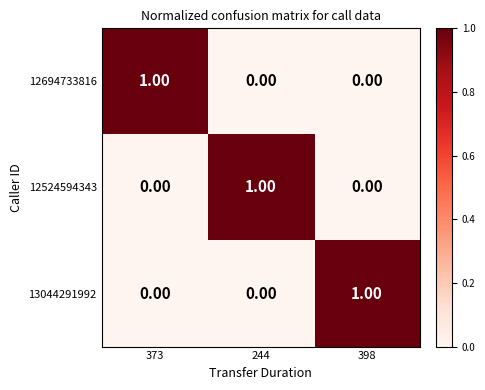

At how many categories does at least one series exceed 0?

3